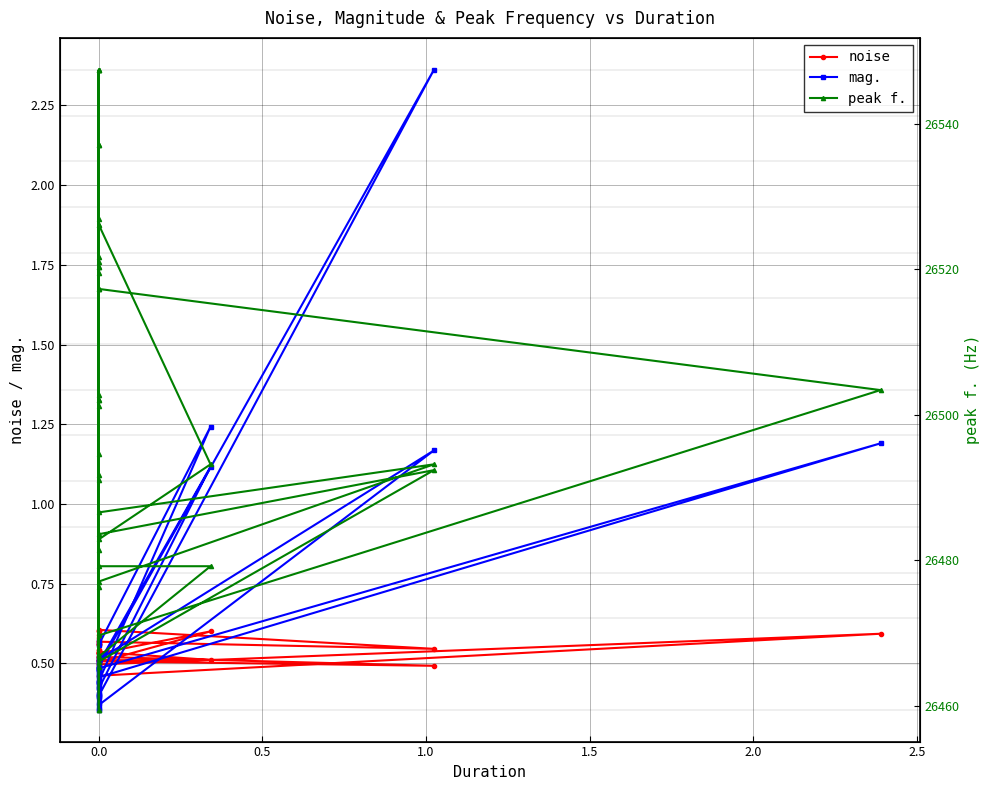

What is the maximum value for noise?

0.6